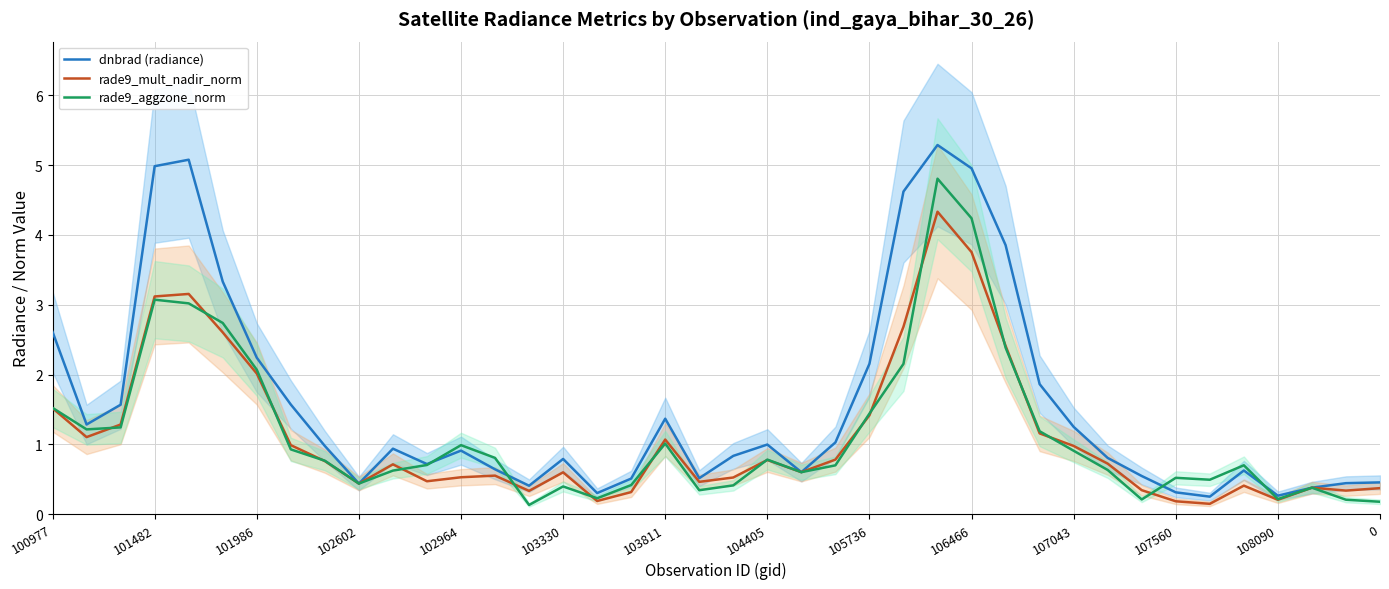

How many data points does each series have?

40